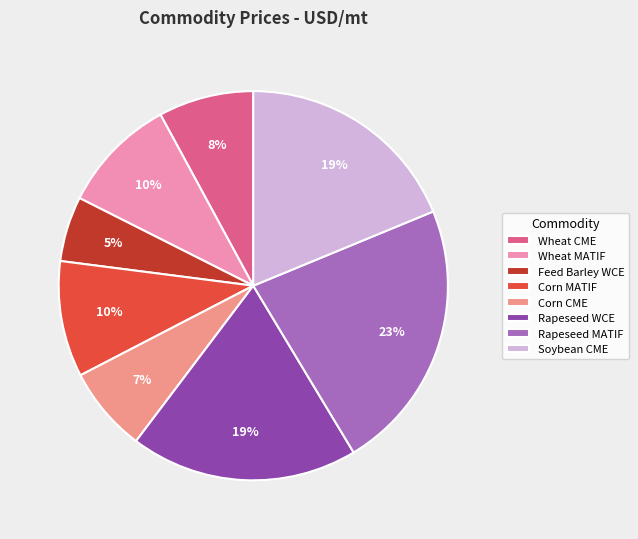

Count the number of slices in the pie.

8